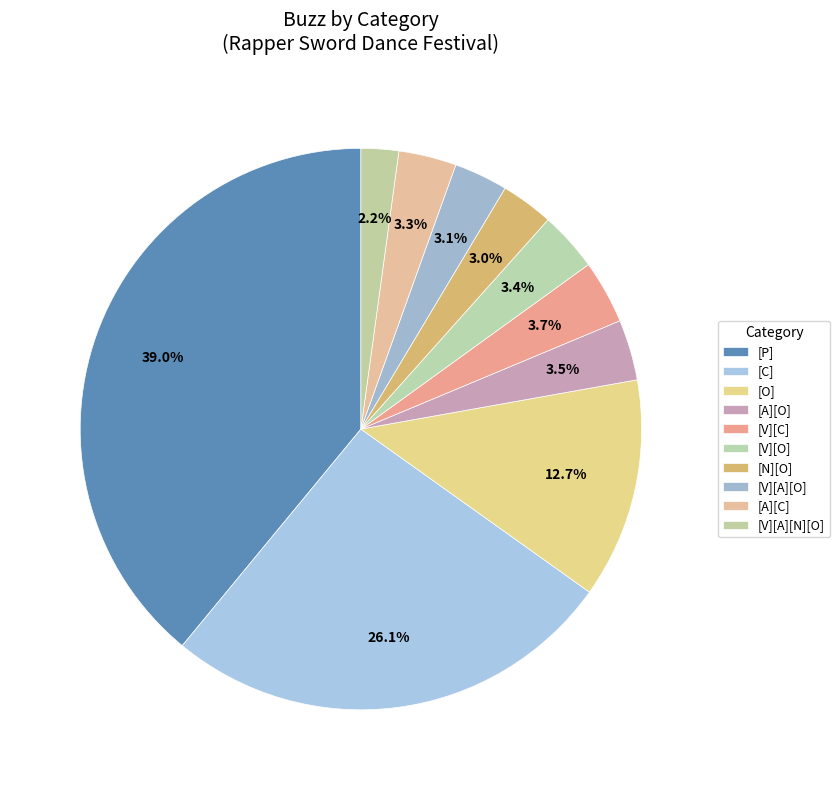

Is there a majority slice in this chart?

No